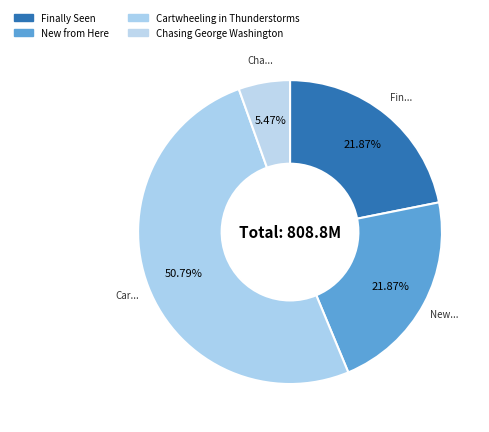

Is there any slice that represents more than half of the pie?

Yes